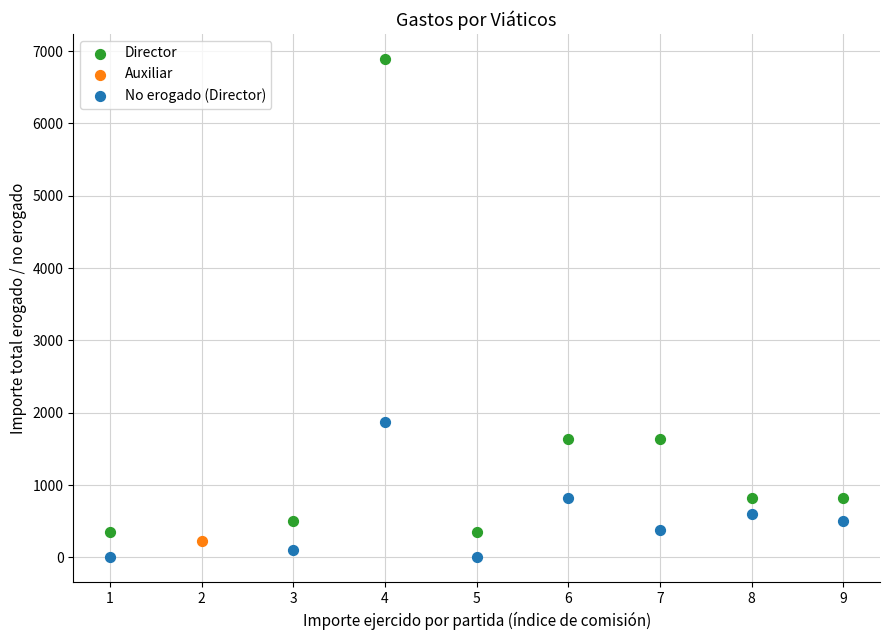

What are all the series names shown in the legend?

Director, Auxiliar, No erogado (Director)